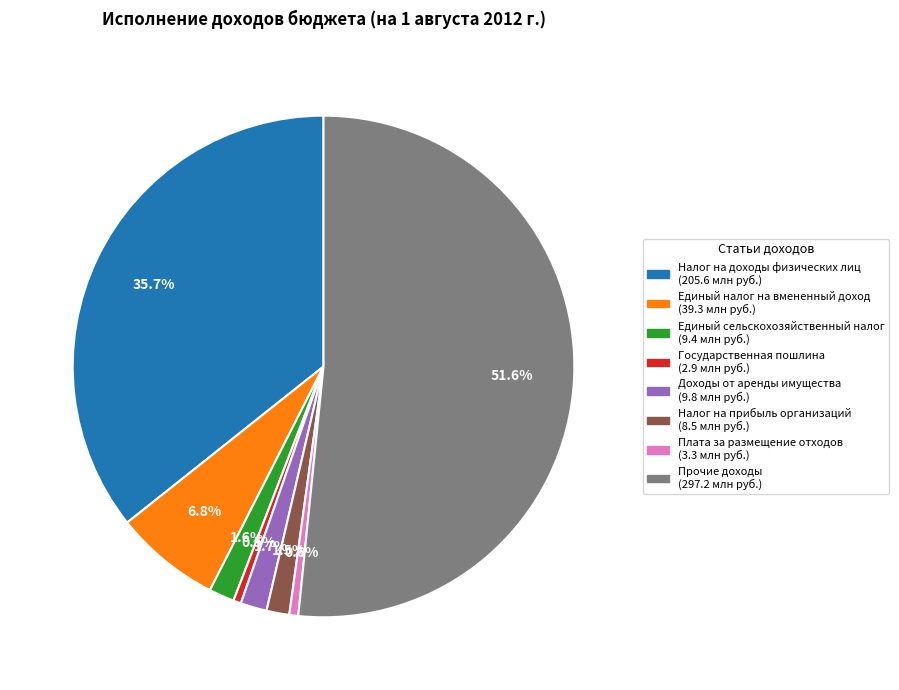

Does Единый сельскохозяйственный налог account for over 50% of the chart?

No